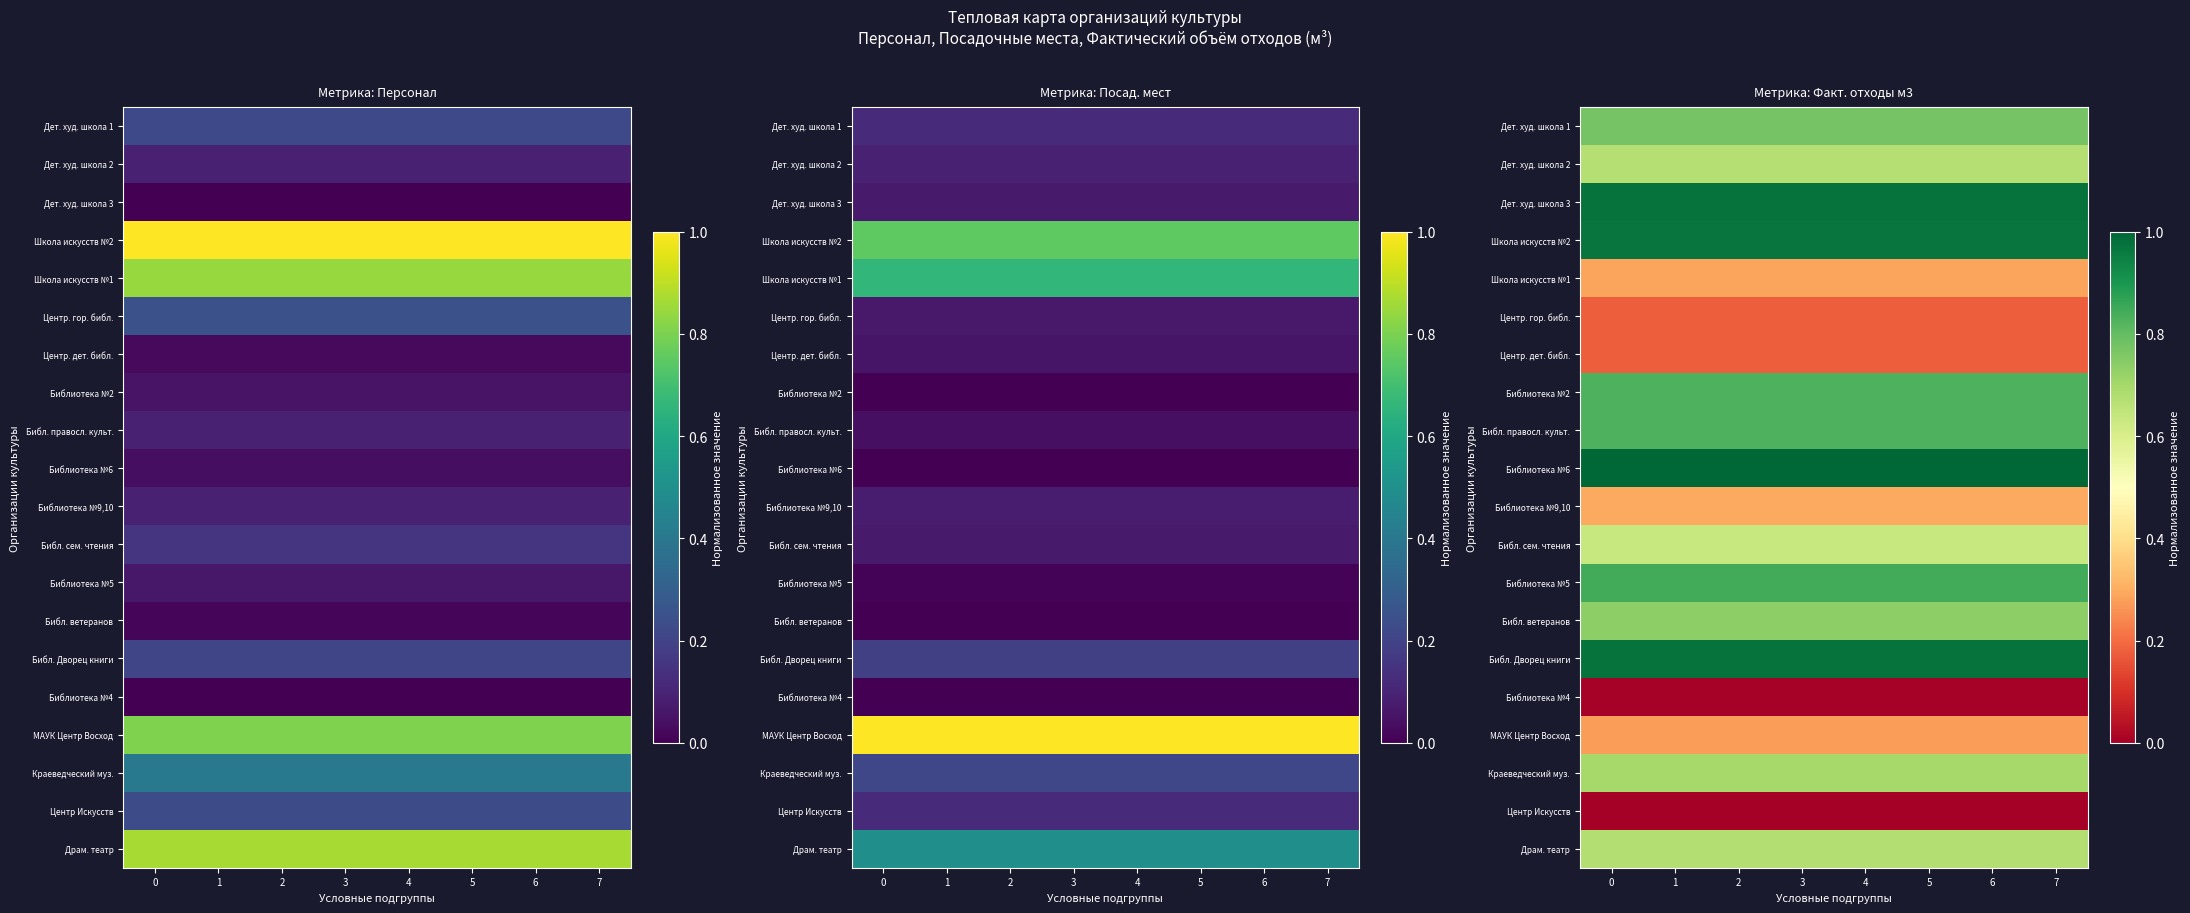

Count the number of data series in this chart.

20